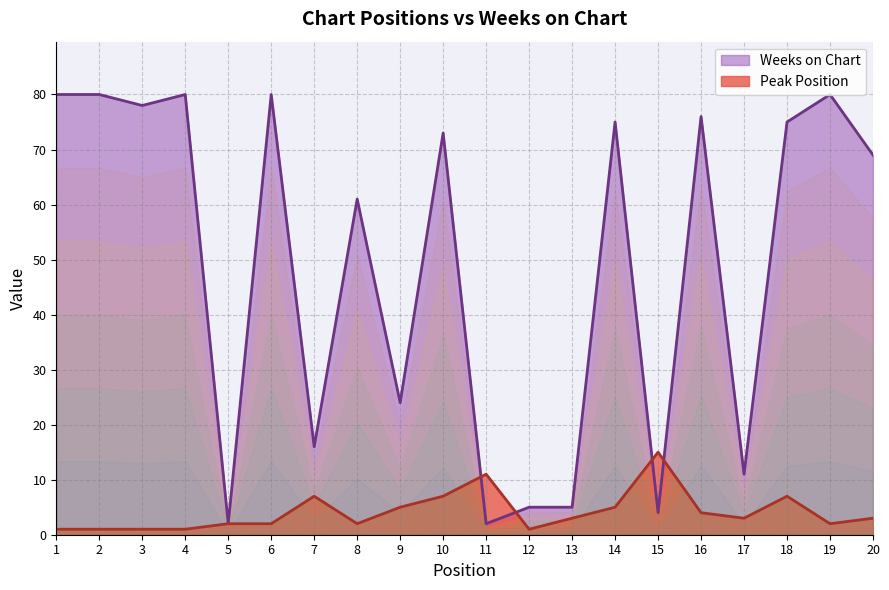

Is it true that Weeks on Chart equals 9 at 12?

False